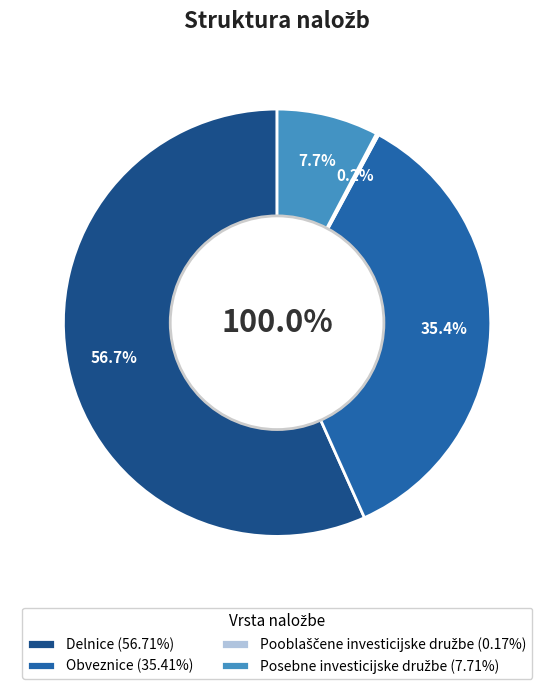

Combined, what portion of the pie is Posebne investicijske družbe and Obveznice?

43.1%